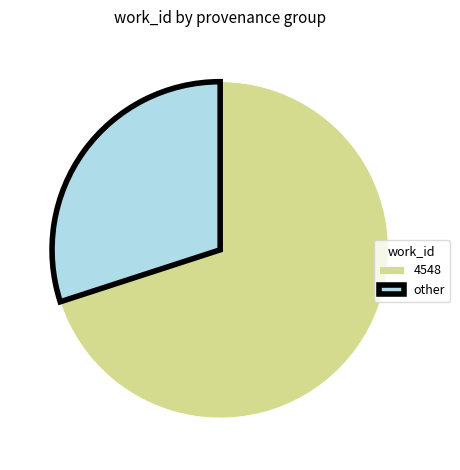

Combined, do 4548 and other account for over 50%?

Yes